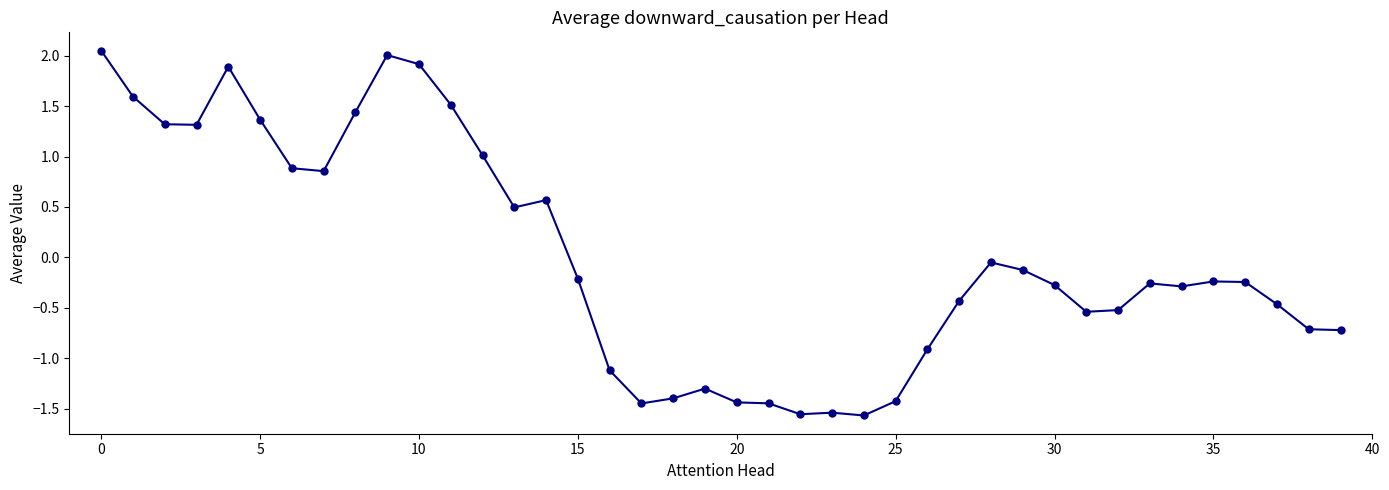

What is the value of the 17th point from the left?

-1.1